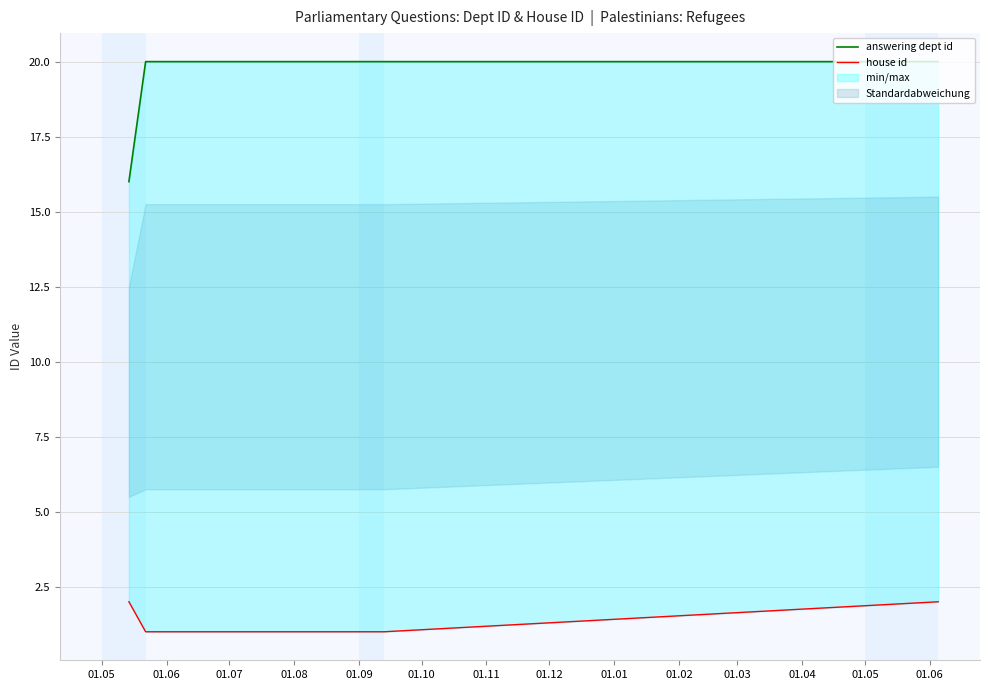

At how many categories does at least one series exceed 16?

3